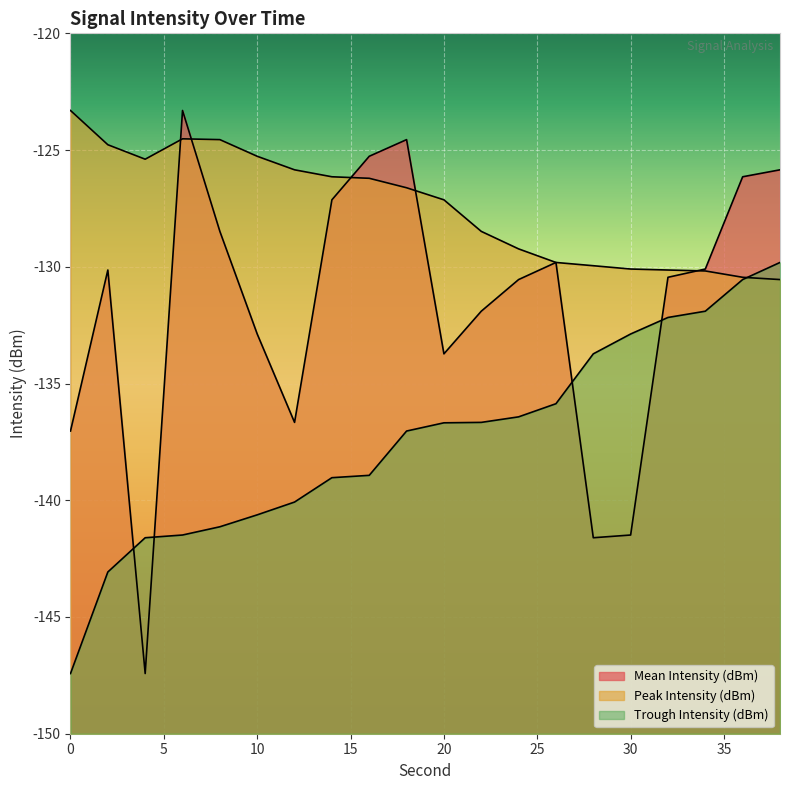

What is the difference between the maximum and minimum values in the Mean Intensity (dBm) series?

24.1